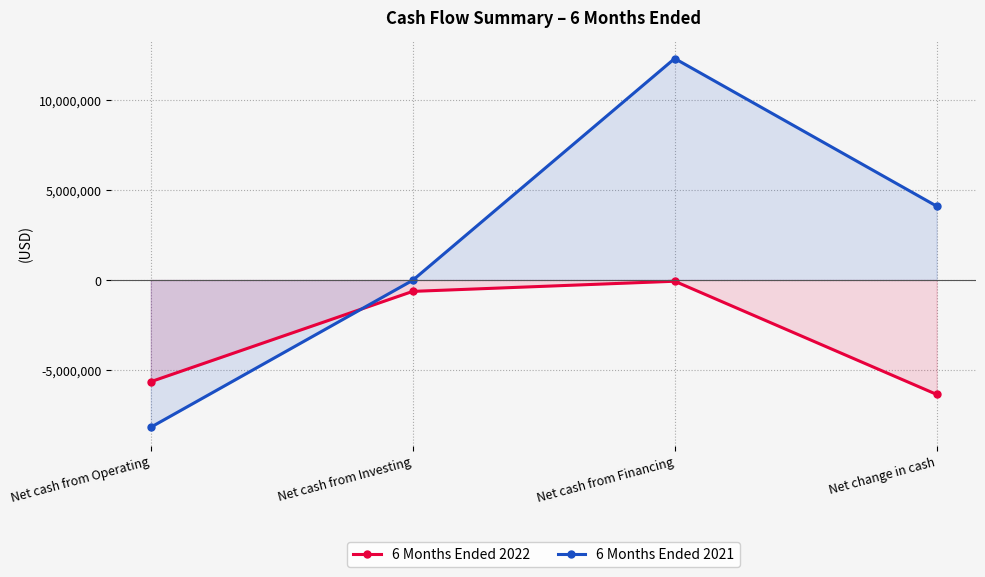

Where is the first local maximum for 6 Months Ended 2022?

Net cash from Financing